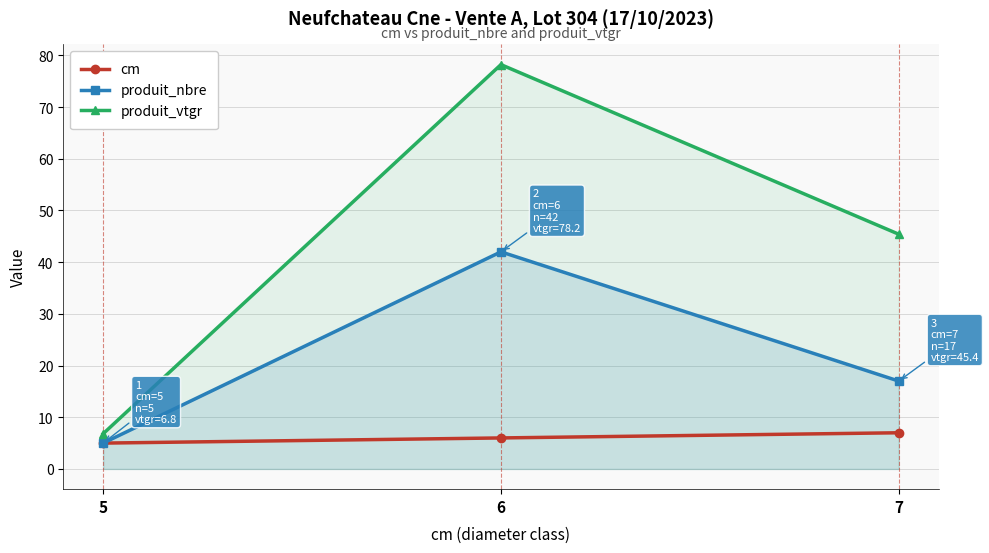

Rank the categories by produit_vtgr value from highest to lowest.

6, 7, 5